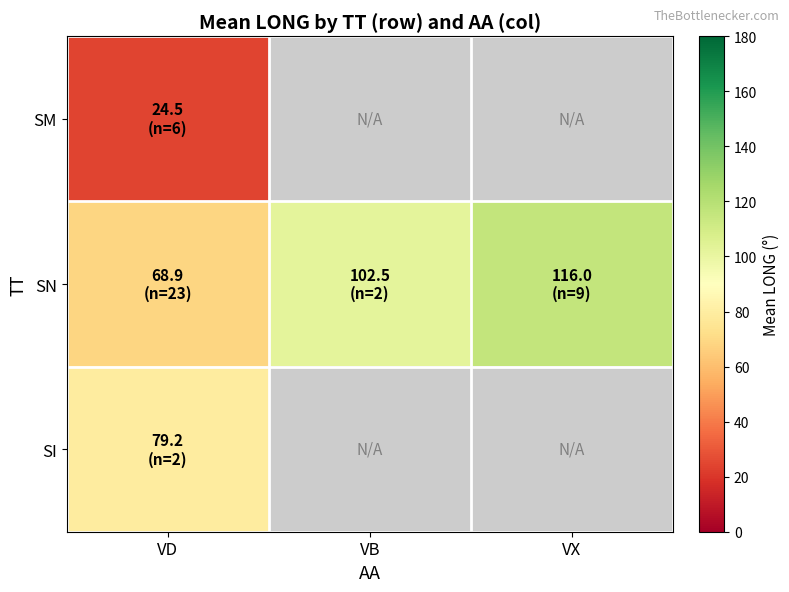

Which series has the largest total across all categories?

SN